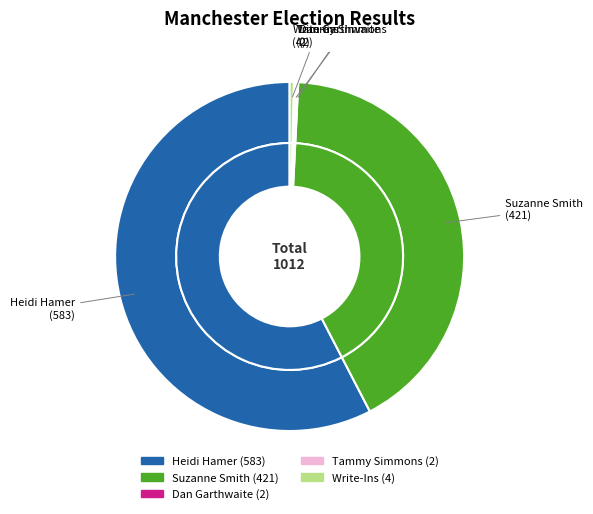

Which category accounts for the majority?

Heidi Hamer